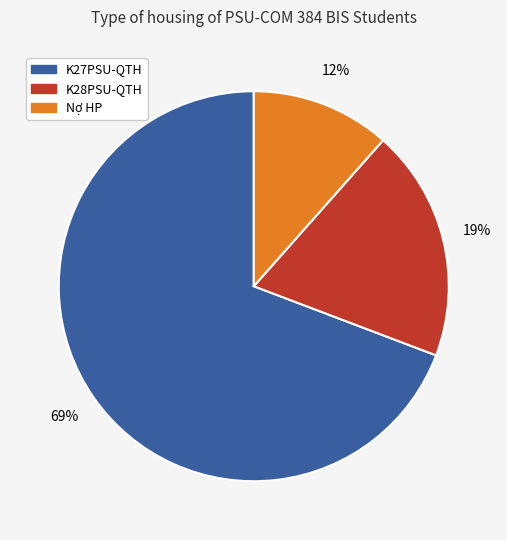

Between Nợ HP and K28PSU-QTH, which is larger?

K28PSU-QTH